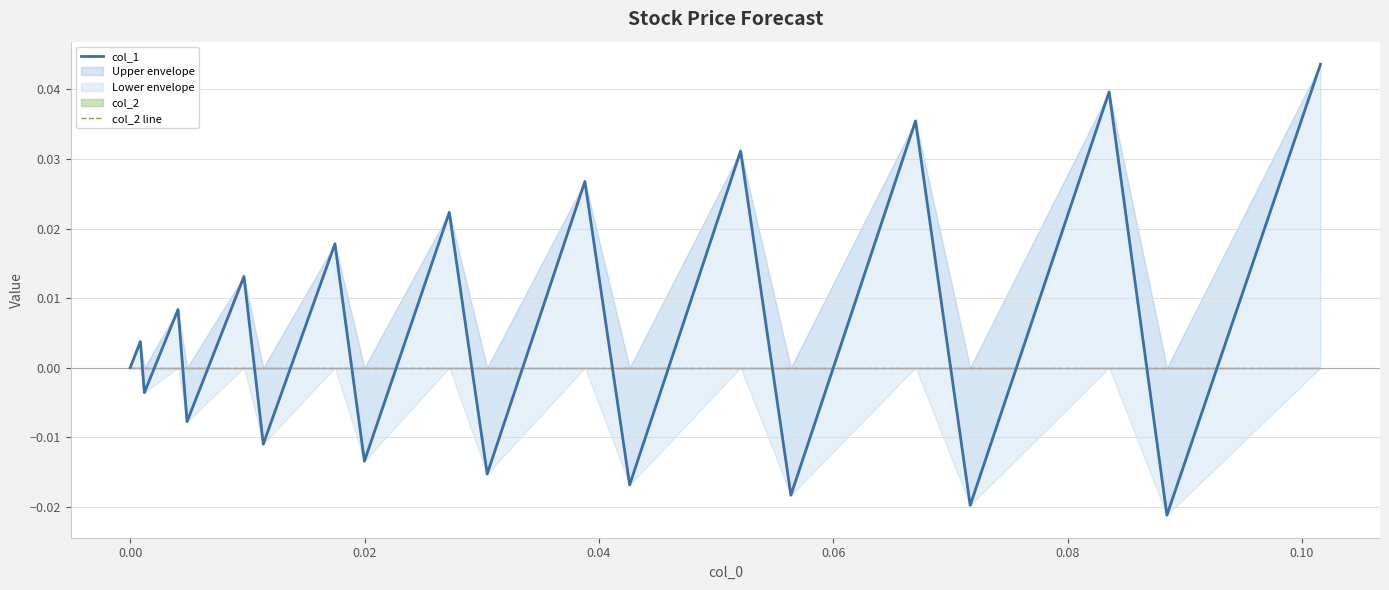

List the series in order of their overall mean, lowest first.

col_2 line, col_1